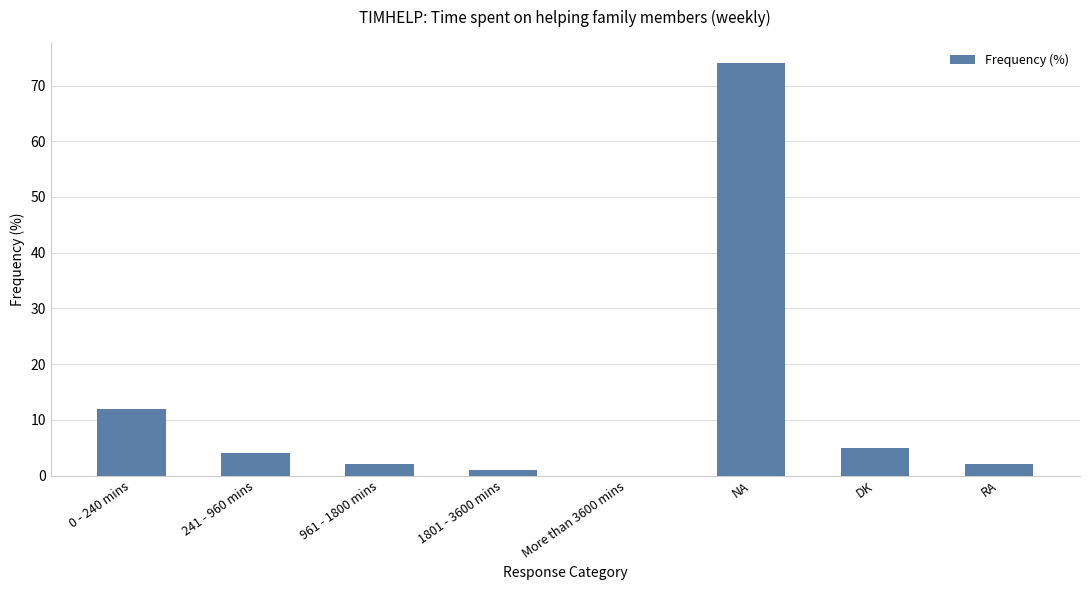

Between RA and NA, which is larger?

NA